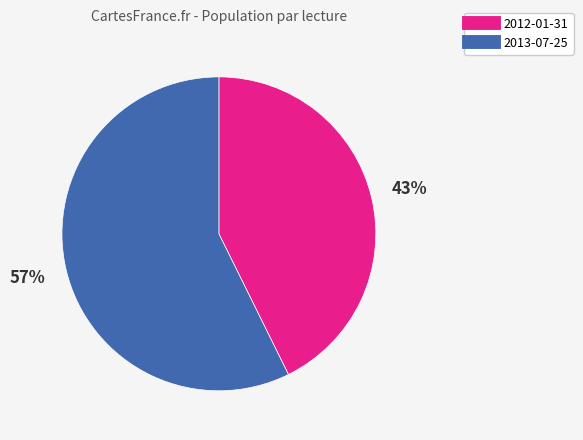

Combined, do 2012-01-31 and 2013-07-25 account for over 50%?

Yes